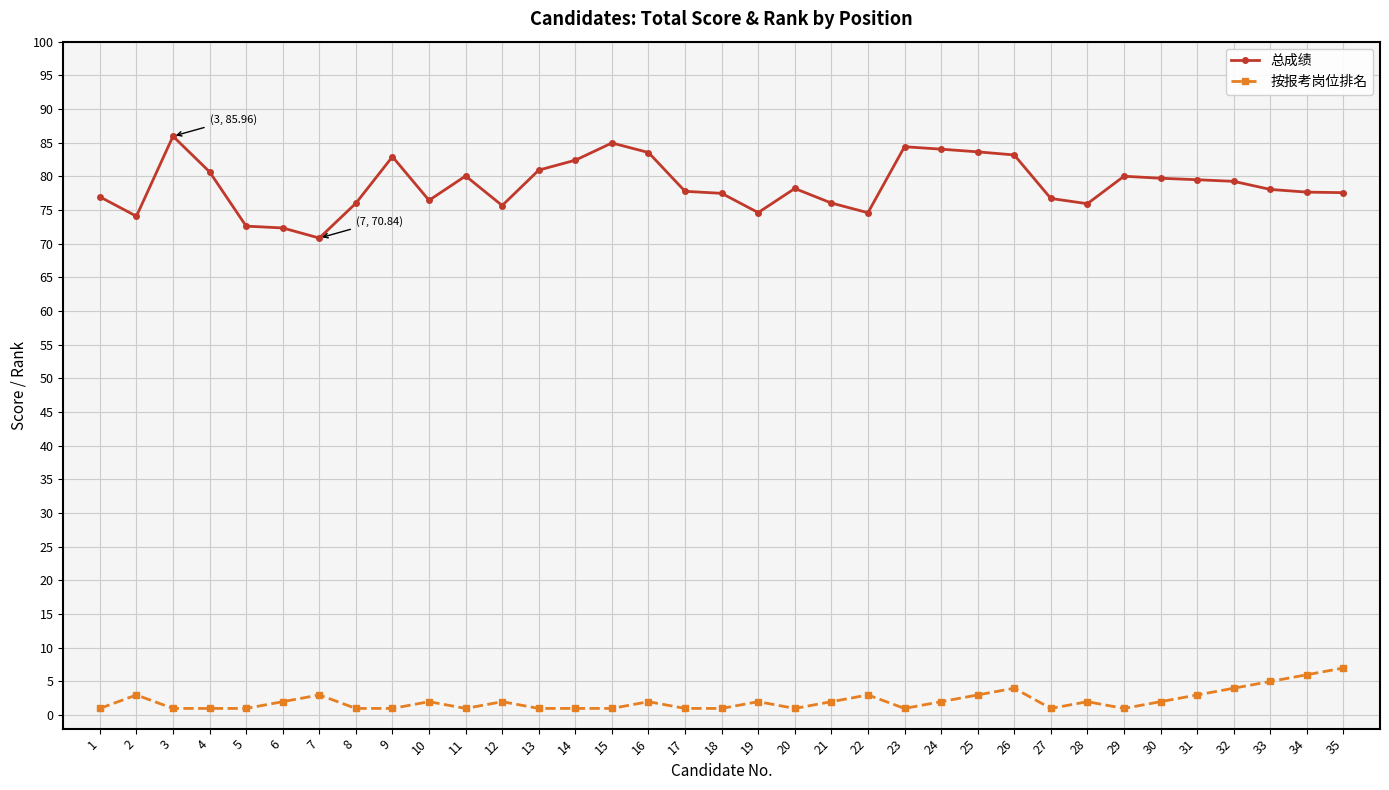

True or false: 总成绩 and 按报考岗位排名 intersect in this chart.

False